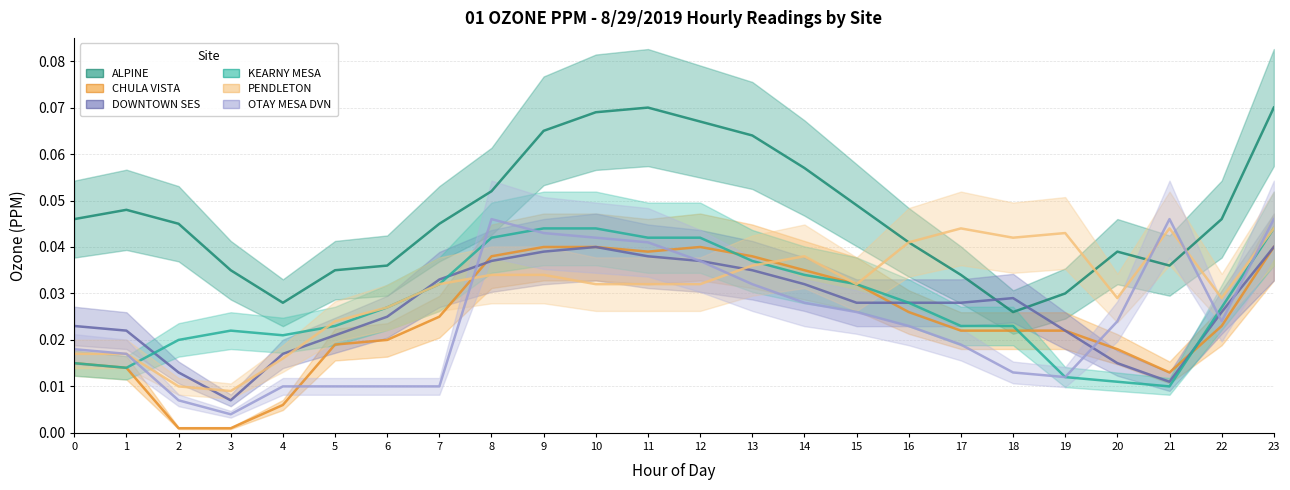

Where do PENDLETON and OTAY MESA DVN first cross each other?

7 and 8